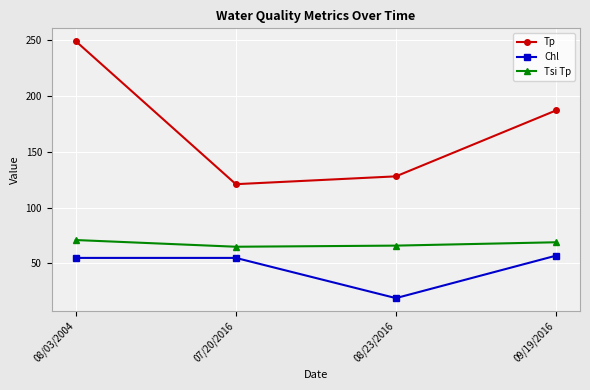

At which category is the sum across all series the highest?

08/03/2004